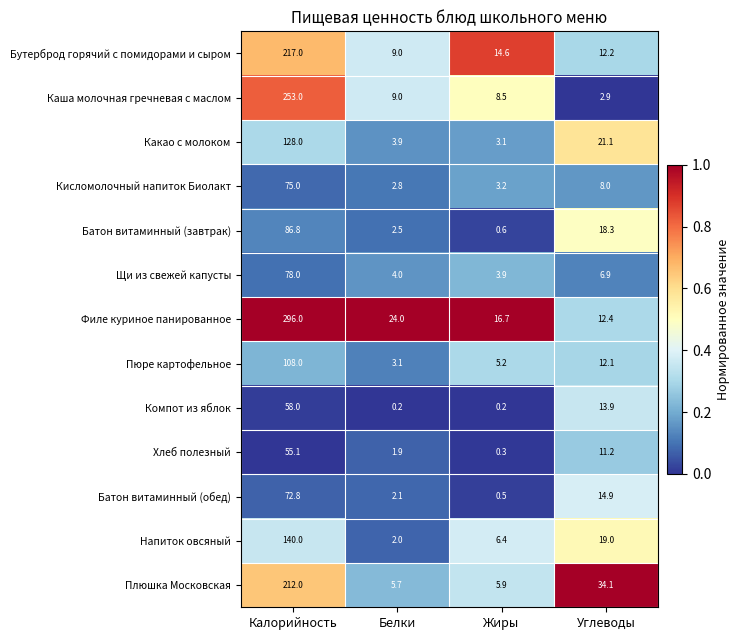

True or false: Каша молочная гречневая с маслом has a value of 332.0 at Калорийность.

False